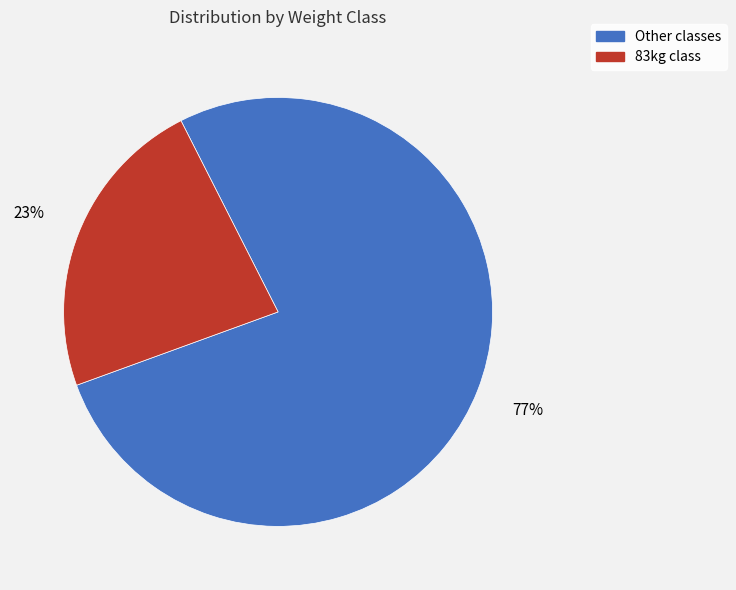

Is there a majority slice in this chart?

Yes